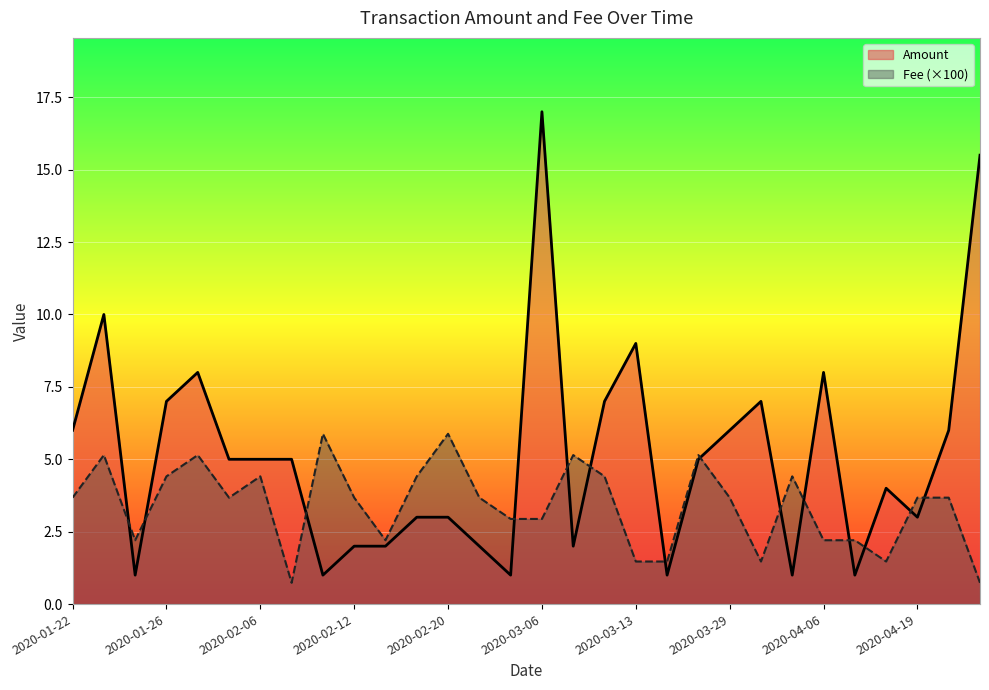

At which category does the chart reach its peak across all series?

2020-03-06